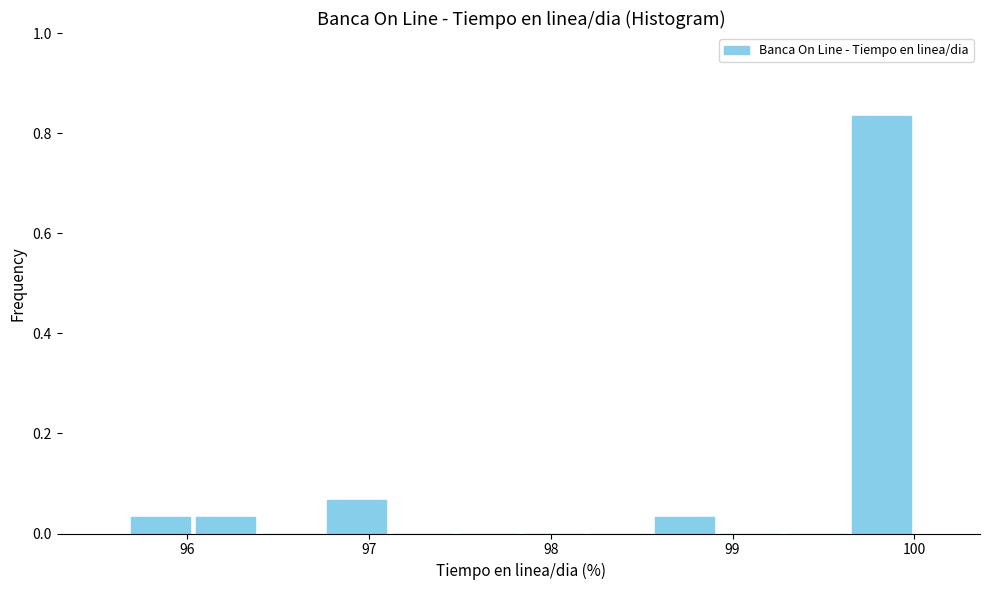

Around what value on the x-axis is the tallest bar? Give the approximate position of its centre, as read against the axis.

99.8